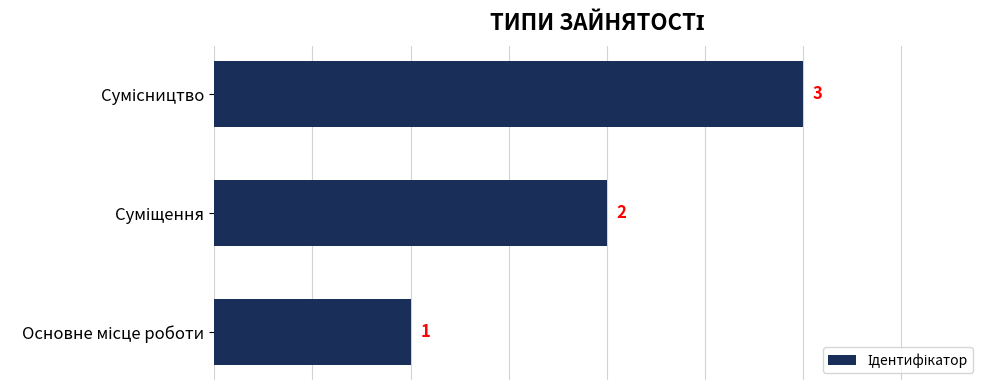

What is the sum of all values?

6